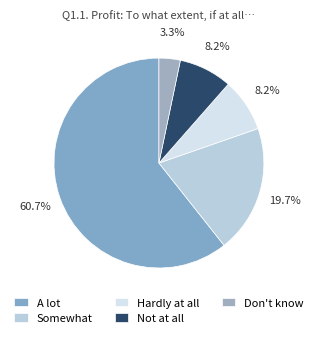

How many slices are in this pie chart?

5